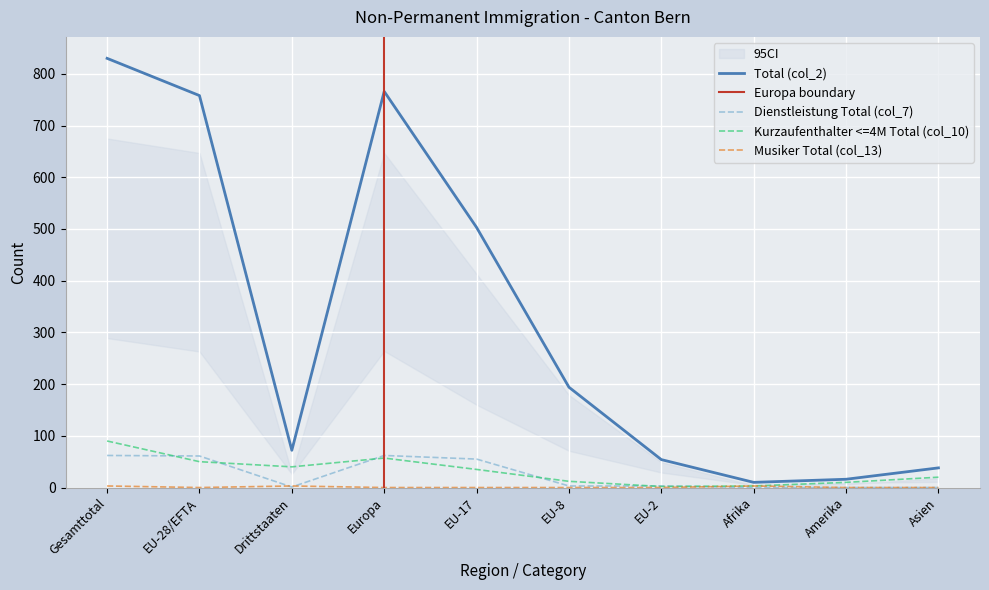

Where do Kurzaufenthalter <=4M Total (col_10) and Dienstleistung Total (col_7) first cross each other?

Gesamttotal and EU-28/EFTA